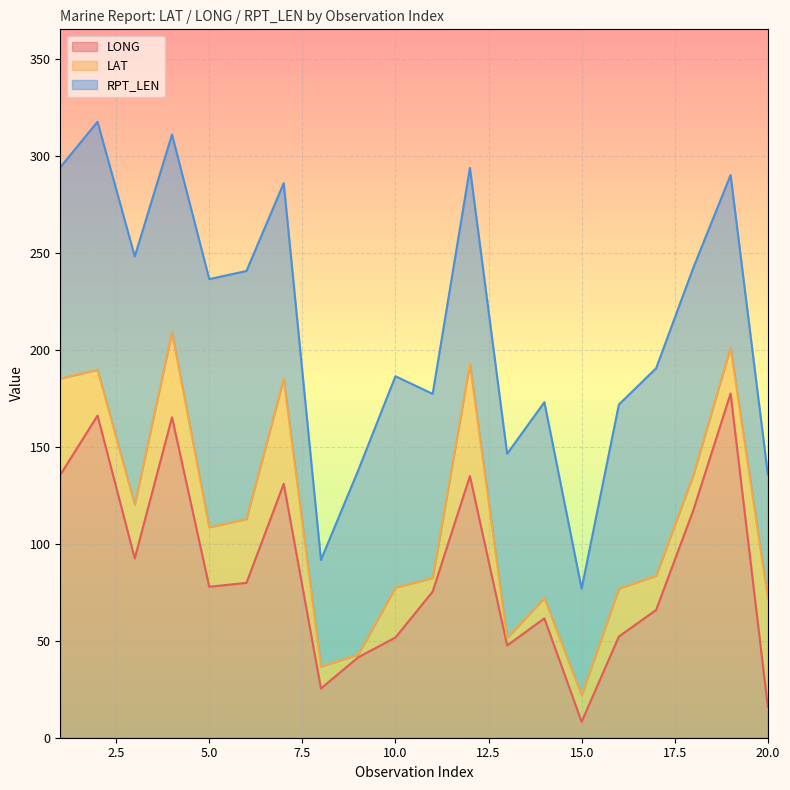

At how many categories does at least one series exceed 79?

17